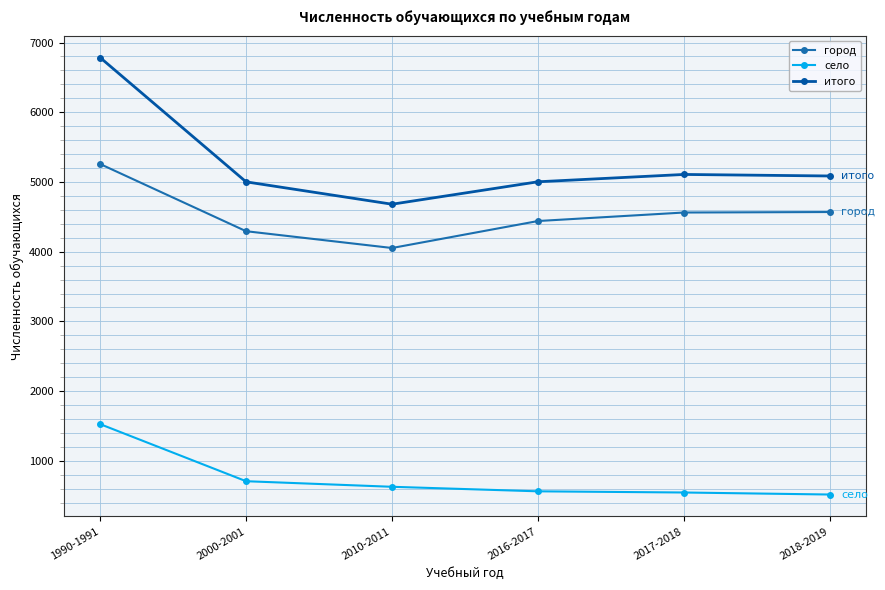

Which category has the highest value across all series?

1990-1991